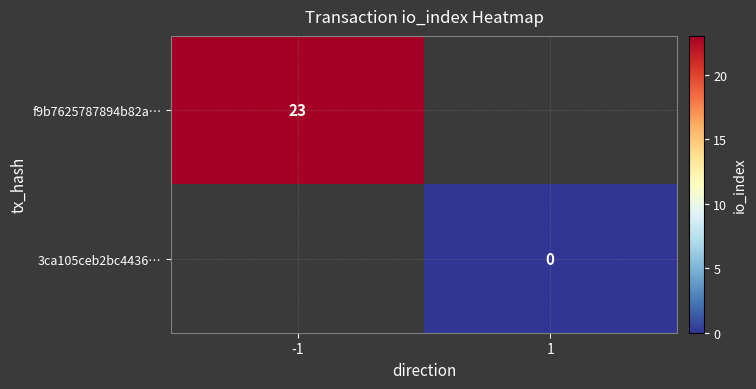

Which series has the widest spread of values?

f9b7625787894b82a…